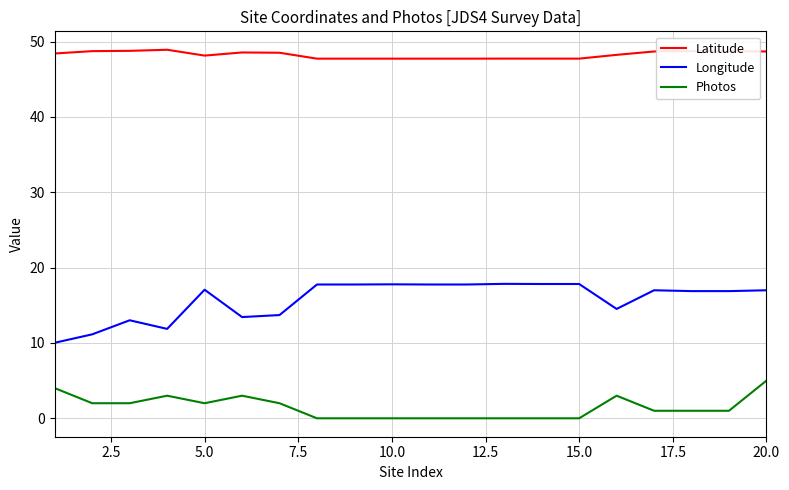

What is the maximum value for Photos?

5.0